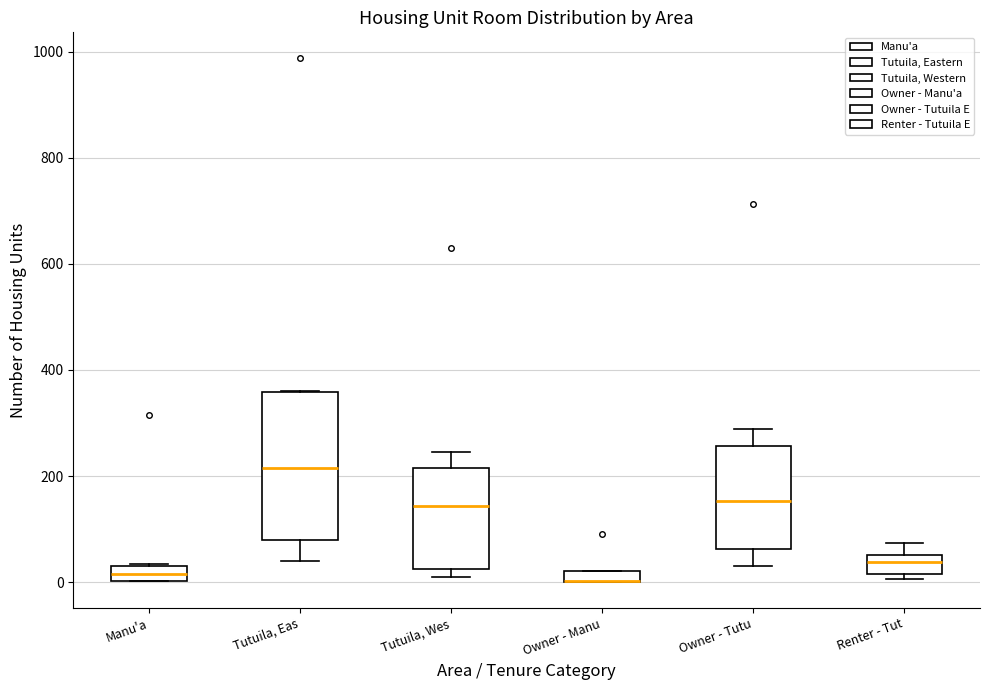

Which box is the tallest, from its lower edge to its upper edge?

Tutuila, Eas